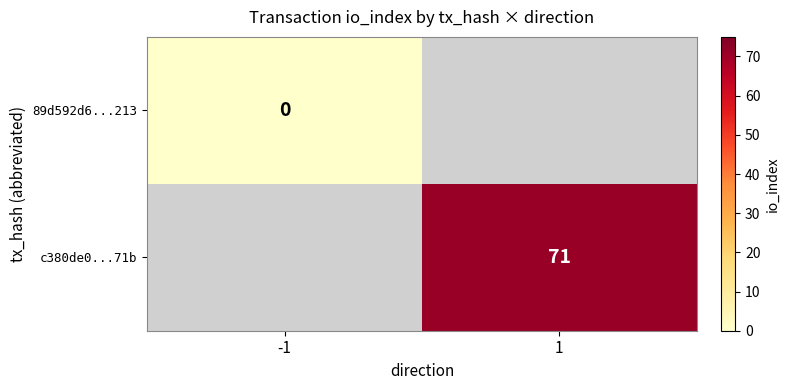

Is it true that c380de0...71b equals 71 at 1?

True